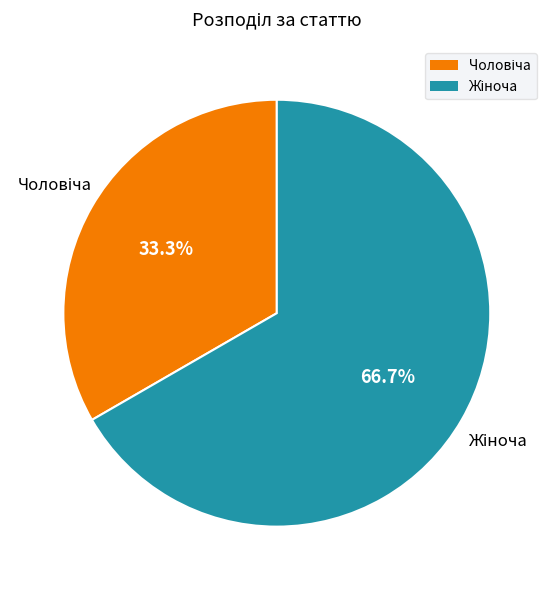

Is it true that Чоловіча is 19% of the pie?

False